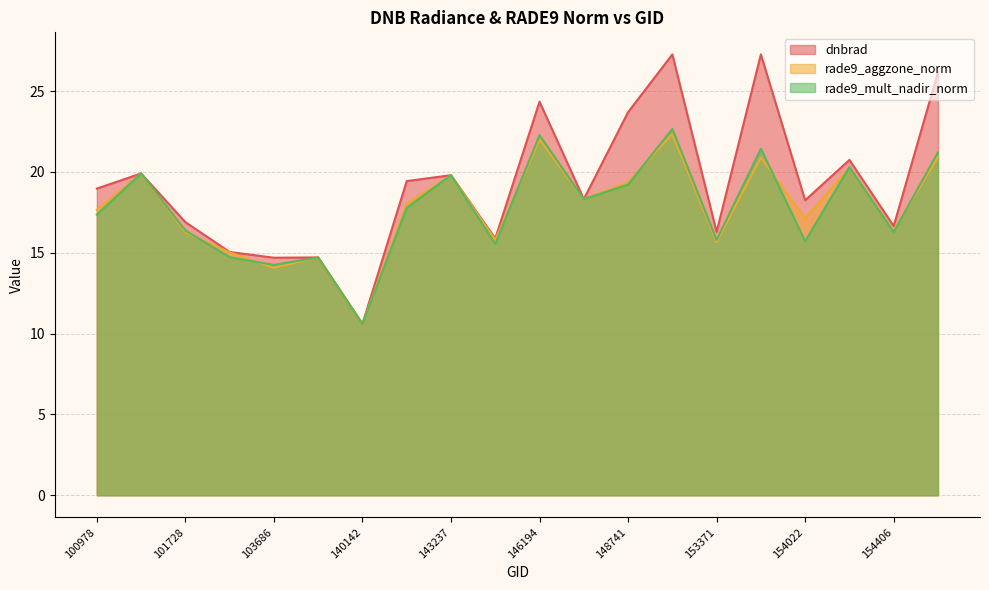

Is the value of rade9_mult_nadir_norm at 154607 greater than the value of rade9_aggzone_norm at 103686?

Yes